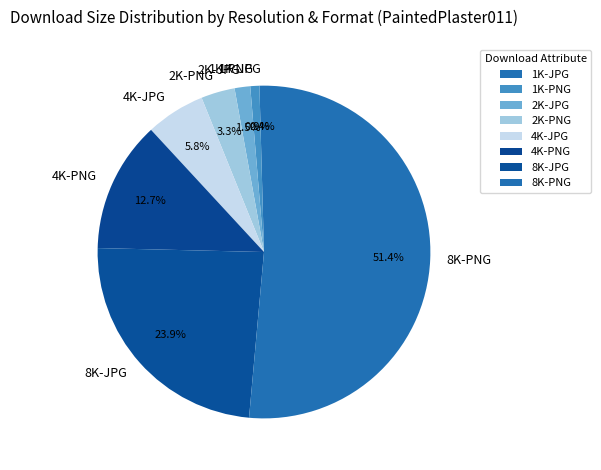

Between 4K-JPG and 2K-JPG, which is larger?

4K-JPG